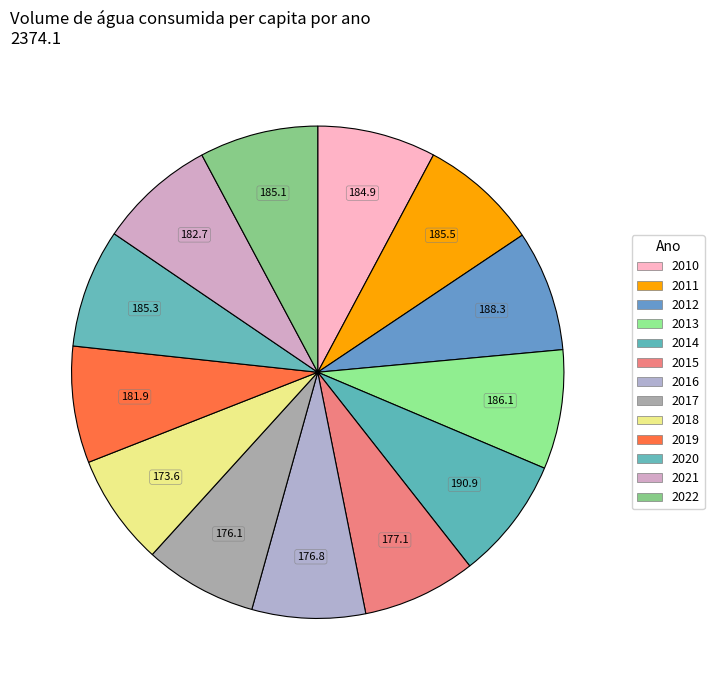

Do 2016 and 2011 together represent more than half of the pie?

No